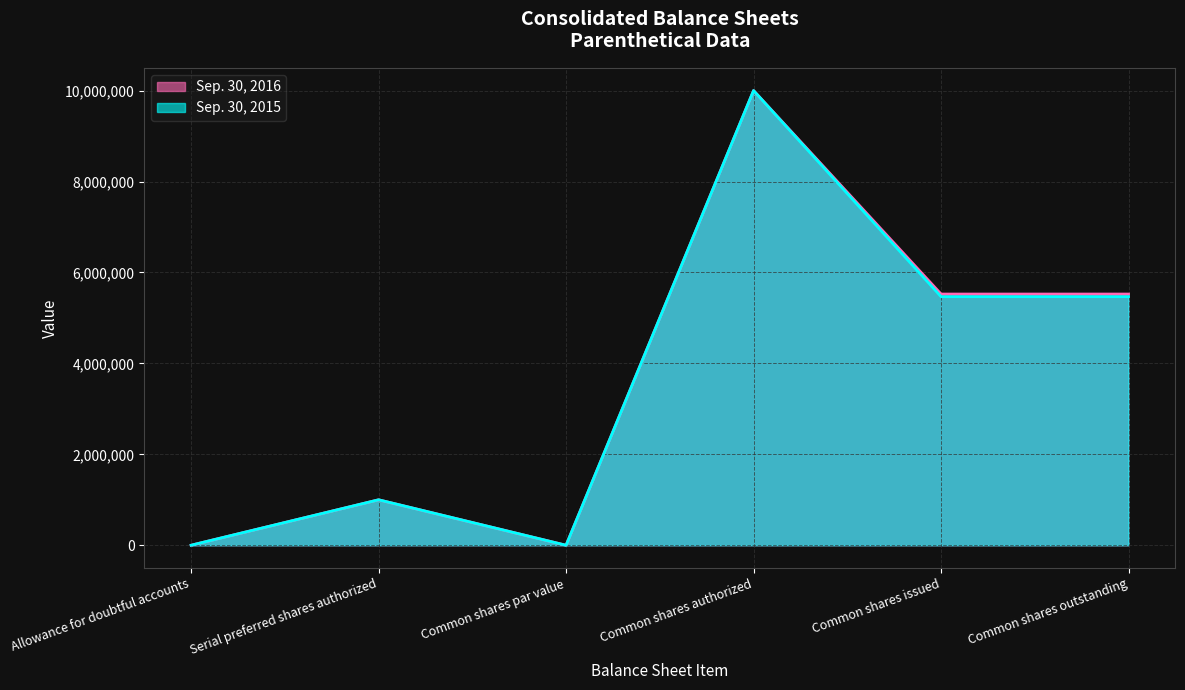

What is the difference between the maximum and minimum values in the Sep. 30, 2015 series?

9999999